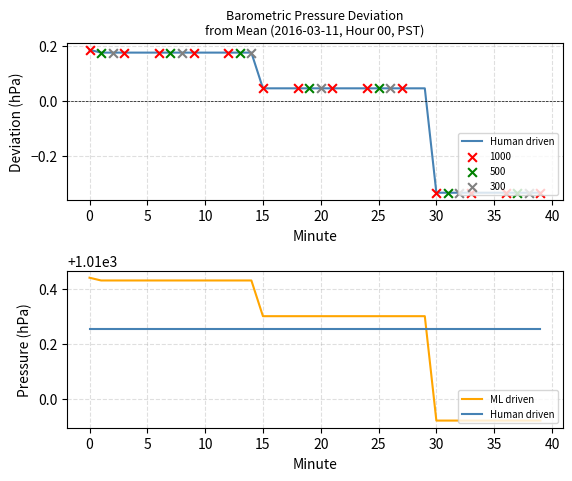

Which series has the largest Y range (max minus min)?

ML driven